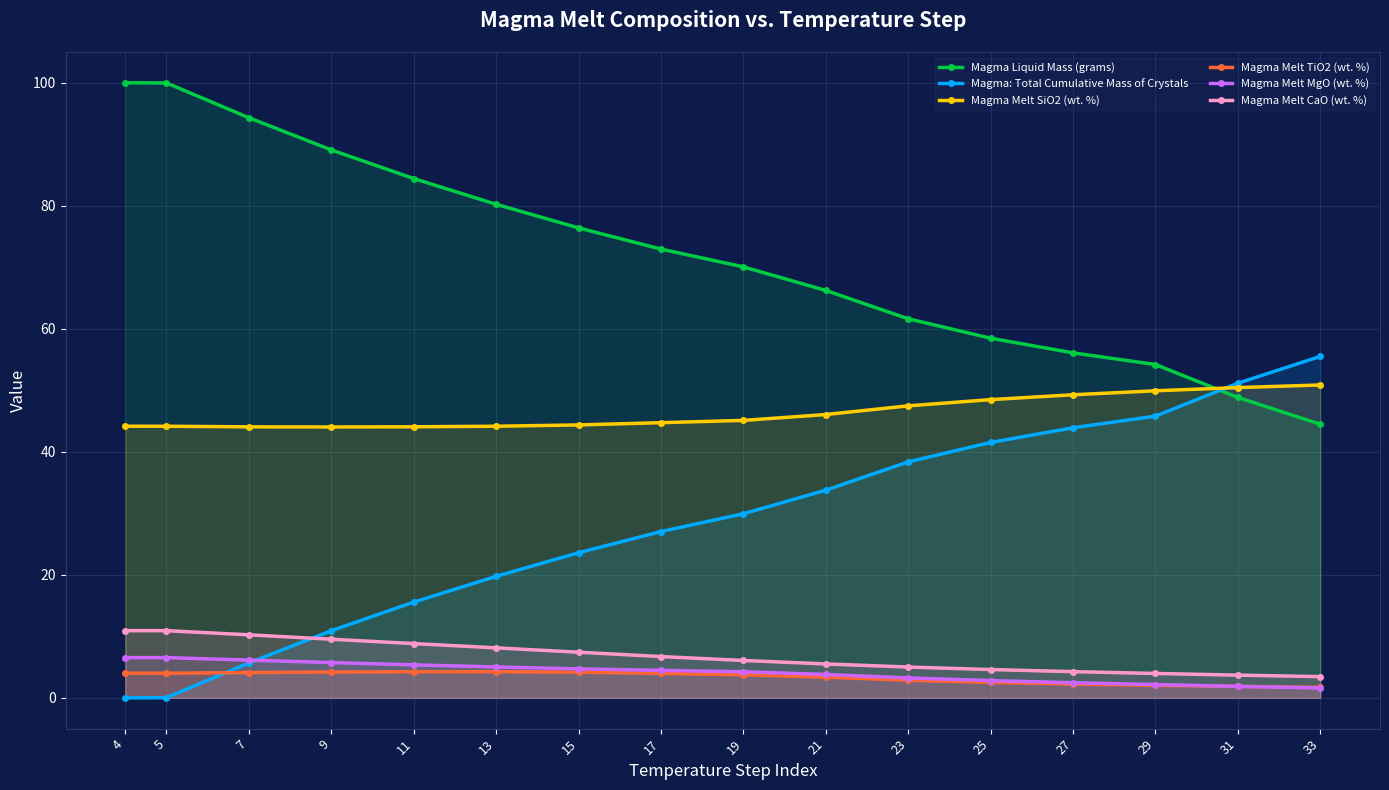

Reading right to left, what are all the values shown in this chart?

Magma Liquid Mass (grams): 33=44.5	31=48.8	29=54.2	27=56.1	25=58.5	23=61.6	21=66.2	19=70.1	17=73.0	15=76.4	13=80.2	11=84.4	9=89.1	7=94.3	5=100.0	4=100.0
Magma: Total Cumulative Mass of Crystals: 33=55.5	31=51.2	29=45.8	27=43.9	25=41.5	23=38.4	21=33.8	19=29.9	17=27.0	15=23.6	13=19.8	11=15.6	9=10.9	7=5.7	5=0.0	4=0.0
Magma Melt SiO2 (wt. %): 33=50.9	31=50.4	29=49.9	27=49.3	25=48.5	23=47.5	21=46.1	19=45.1	17=44.7	15=44.4	13=44.2	11=44.1	9=44.0	7=44.1	5=44.2	4=44.2
Magma Melt TiO2 (wt. %): 33=1.7	31=1.9	29=2.0	27=2.3	25=2.5	23=2.9	21=3.4	19=3.8	17=4.0	15=4.2	13=4.3	11=4.3	9=4.2	7=4.1	5=4.0	4=4.0
Magma Melt MgO (wt. %): 33=1.6	31=1.9	29=2.2	27=2.5	25=2.8	23=3.2	21=3.8	19=4.2	17=4.5	15=4.7	13=5.0	11=5.4	9=5.7	7=6.1	5=6.5	4=6.5
Magma Melt CaO (wt. %): 33=3.5	31=3.7	29=4.0	27=4.3	25=4.6	23=5.0	21=5.5	19=6.1	17=6.7	15=7.4	13=8.1	11=8.8	9=9.5	7=10.3	5=10.9	4=10.9